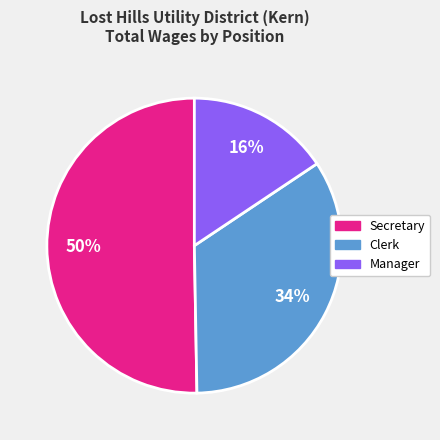

How many segments does this pie chart have?

3